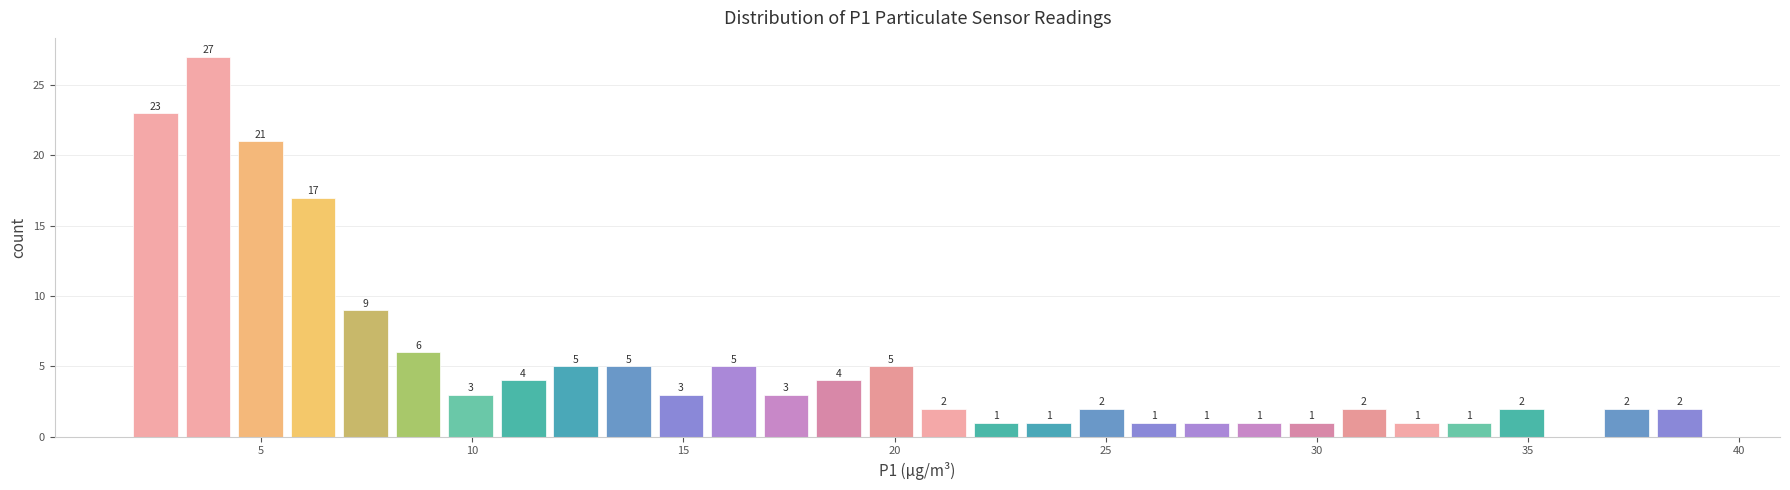

Around what value on the x-axis is the tallest bar? Give the approximate position of its centre, as read against the axis.

3.5